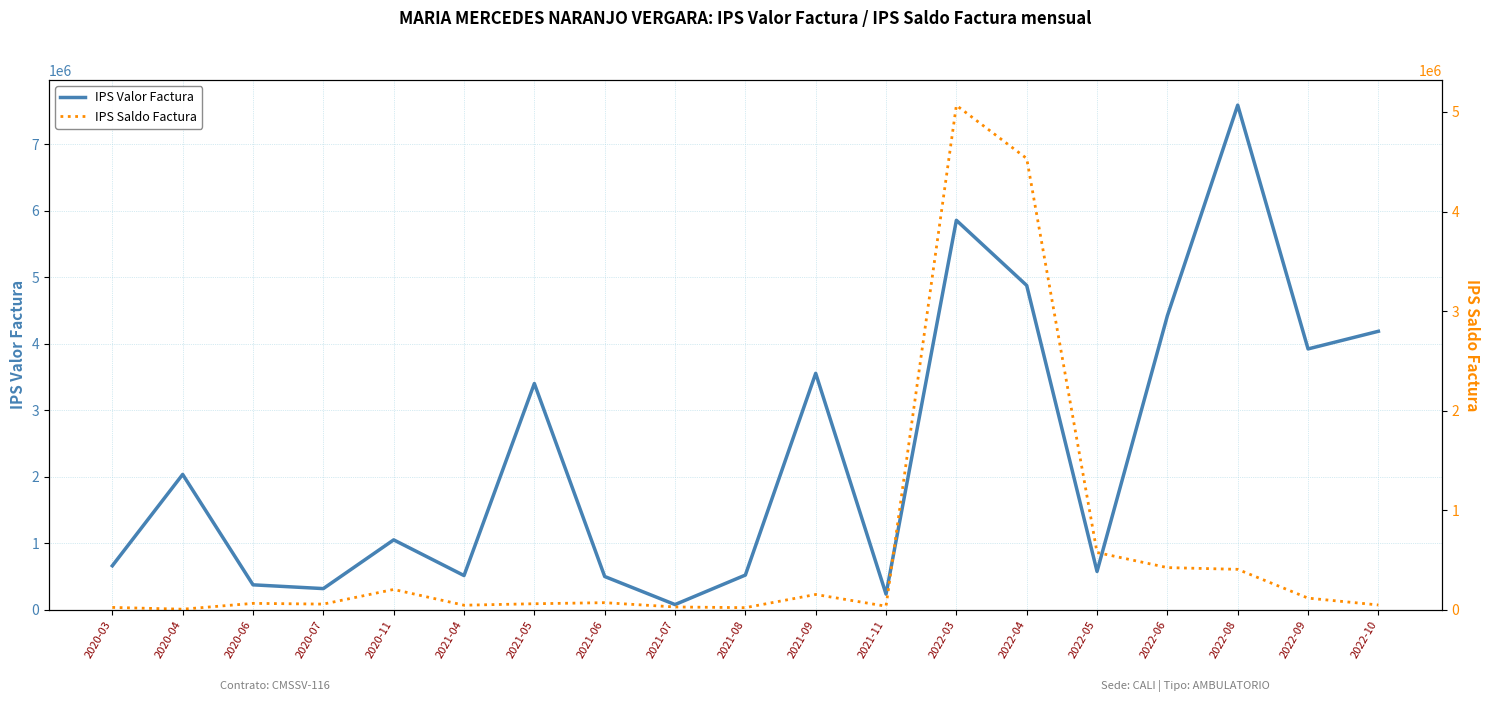

True or false: IPS Saldo Factura and IPS Valor Factura intersect in this chart.

False